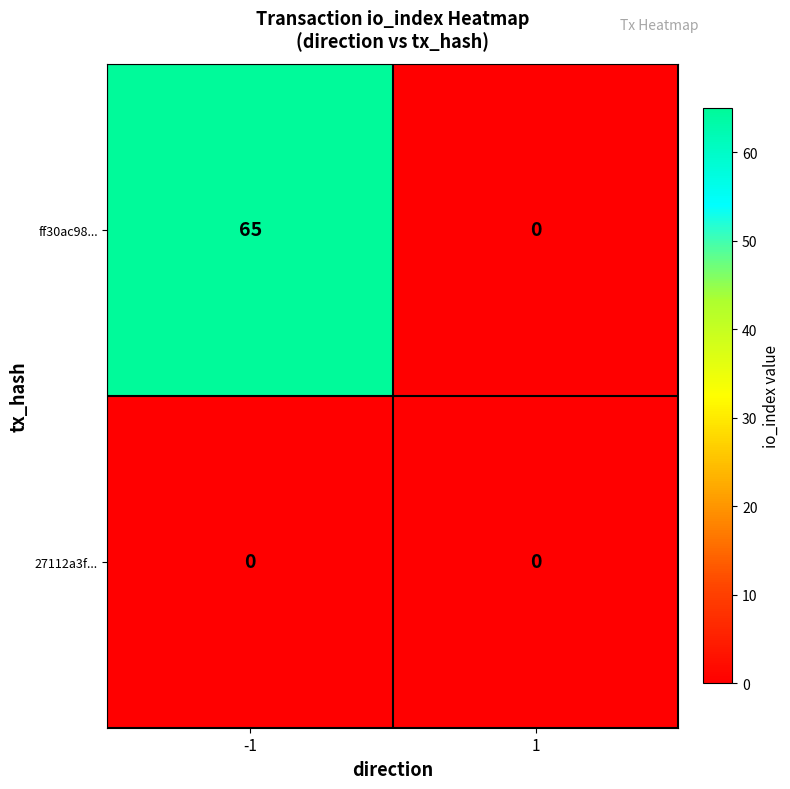

Rank the series by their average value, from lowest to highest.

27112a3f..., ff30ac98...